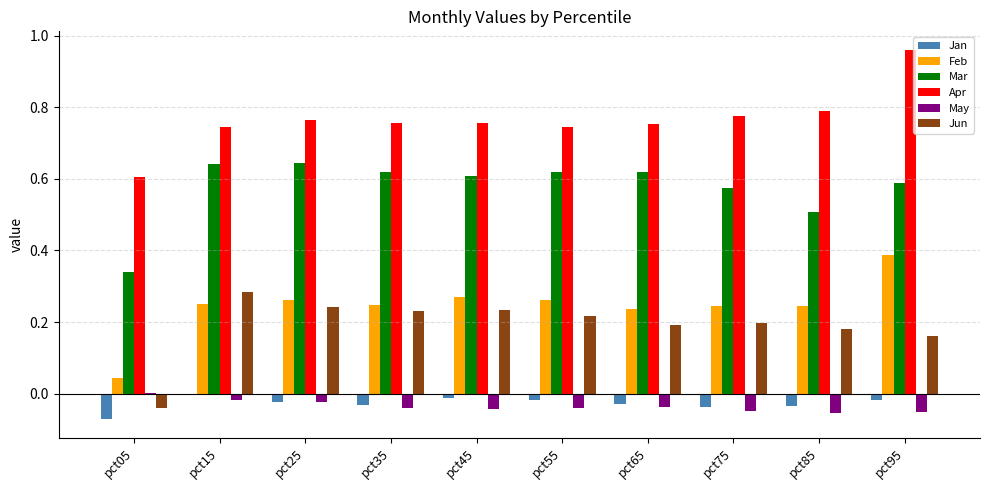

The value of Mar at pct45 is 1.0. True or false?

False